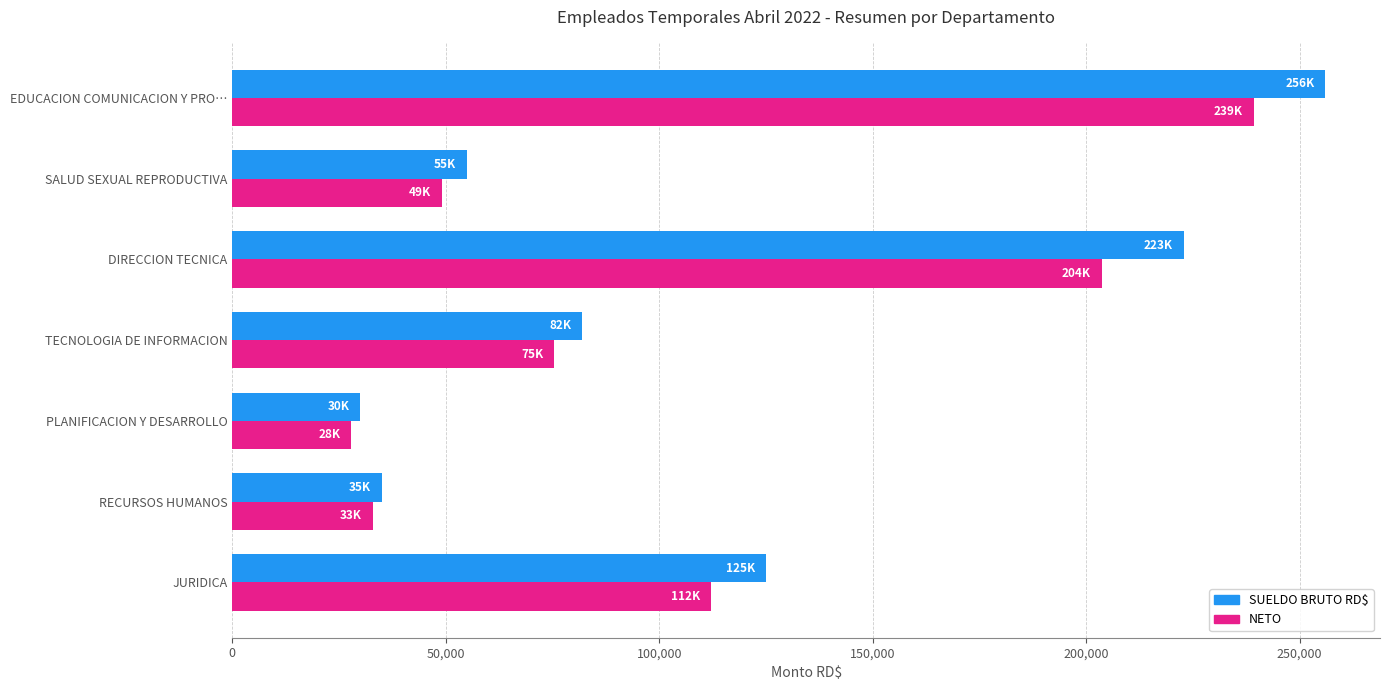

At how many categories does at least one series exceed 174635?

2